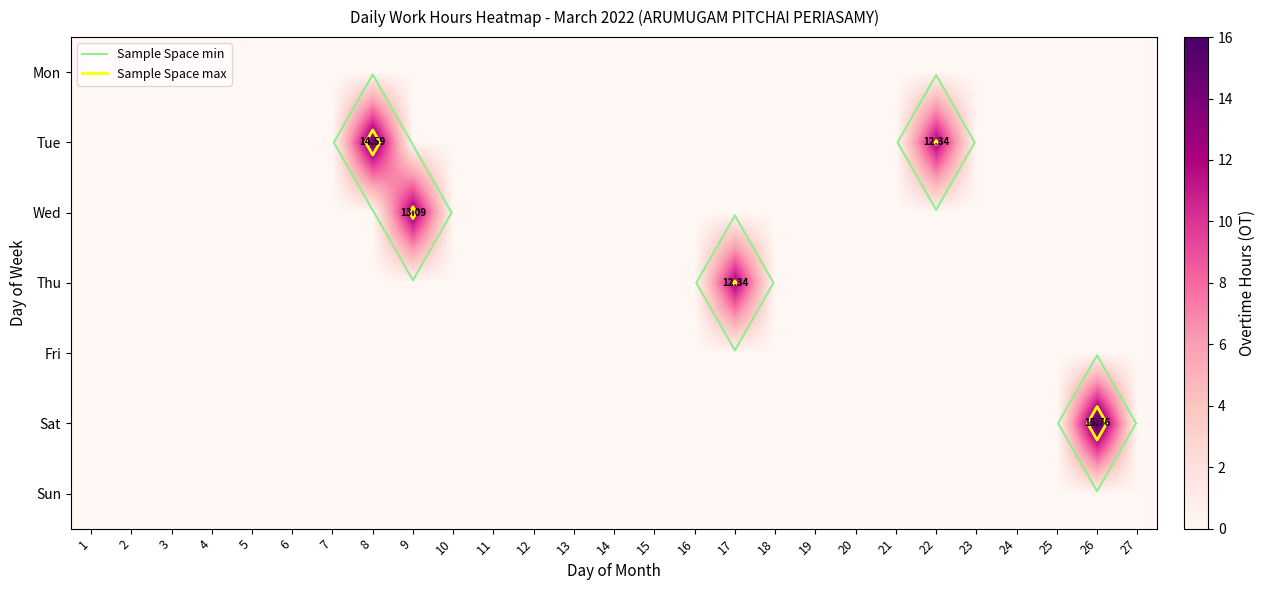

Between 17 and 3, which is larger?

17